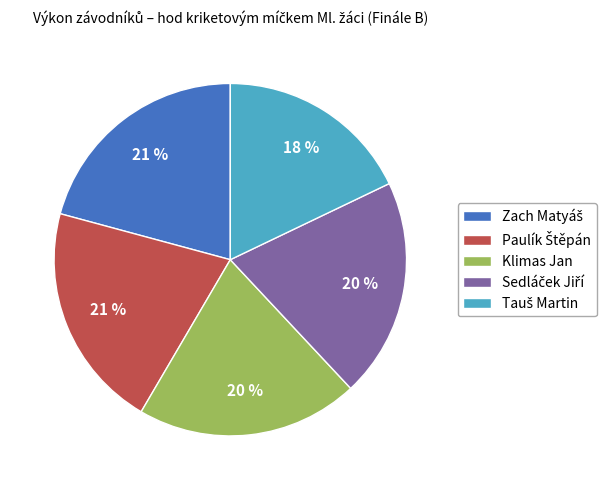

To the nearest percent, what is the average slice percentage?

20%